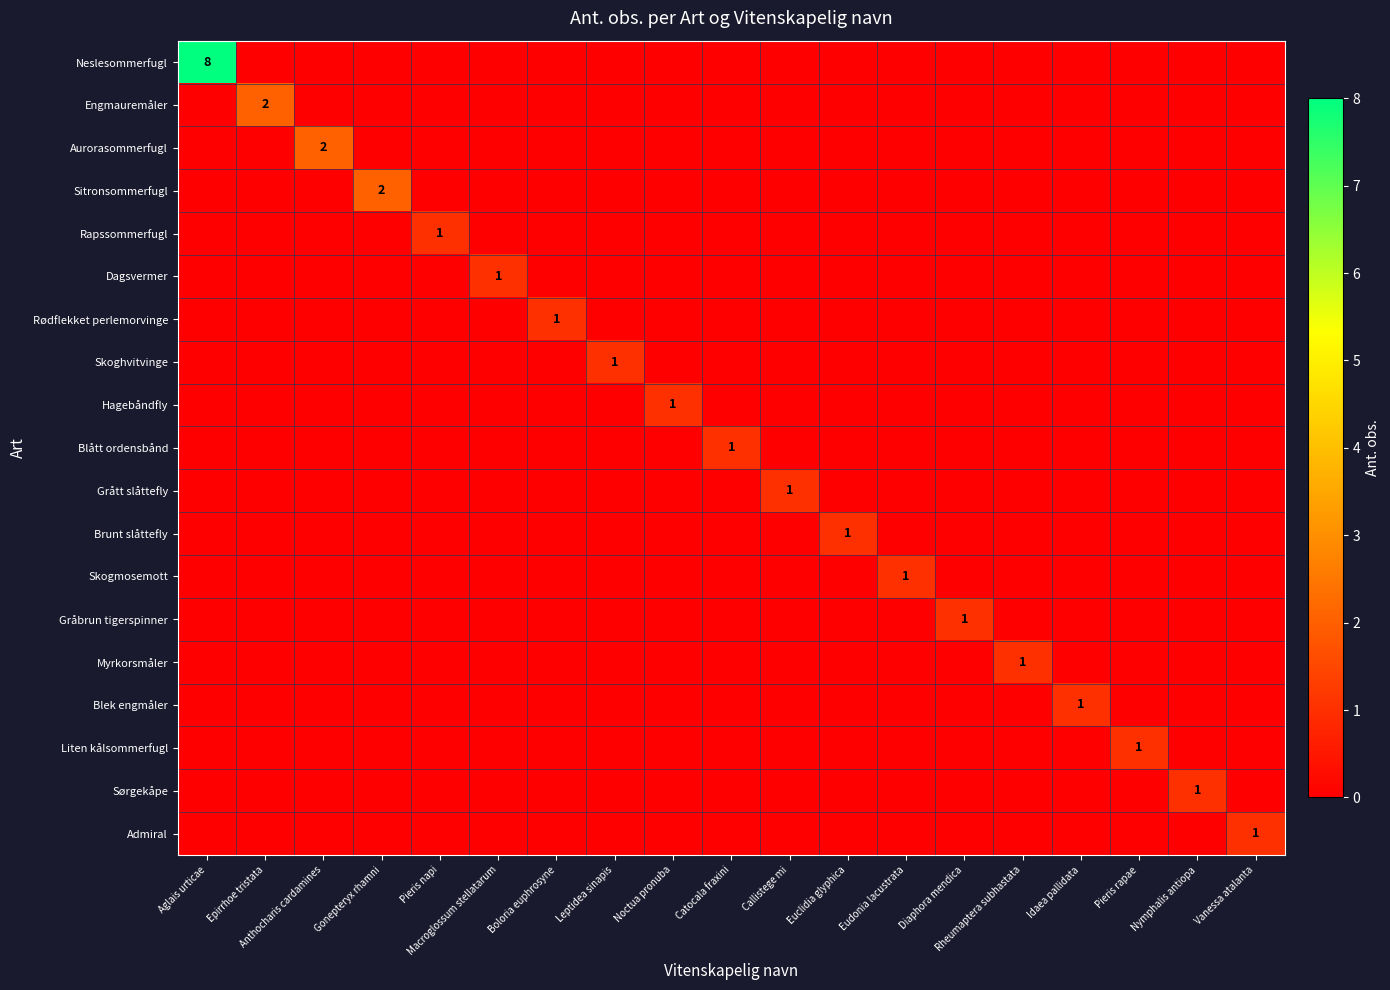

The value of Dagsvermer at Macroglossum stellatarum is 2. True or false?

False